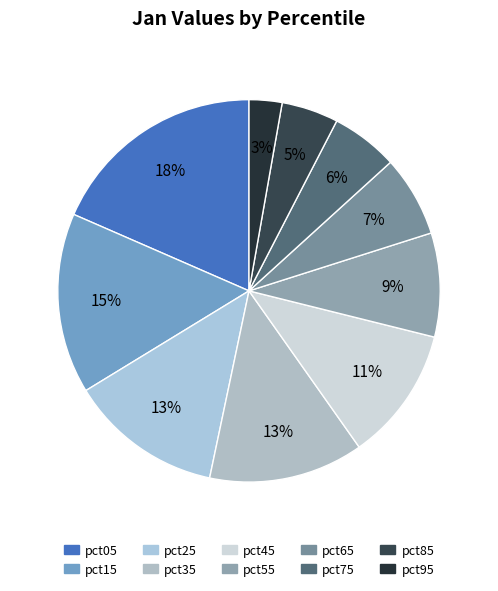

Do pct75 and pct25 together represent more than half of the pie?

No